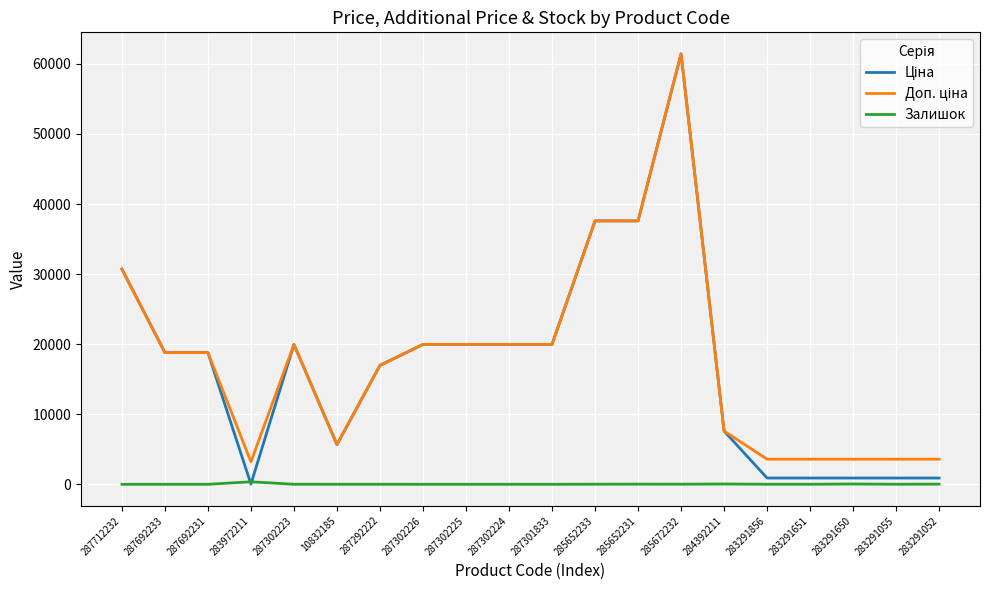

Where does the Залишок series first go above 7?

283972211